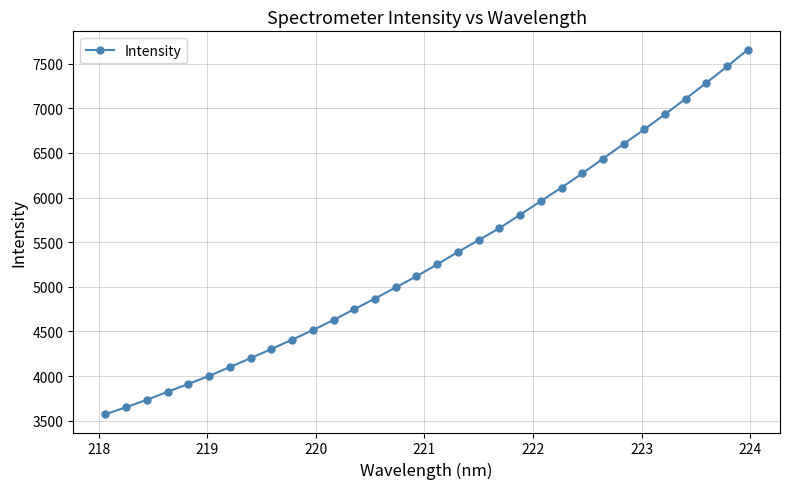

What is the value of the 8th point from the left?

4201.1